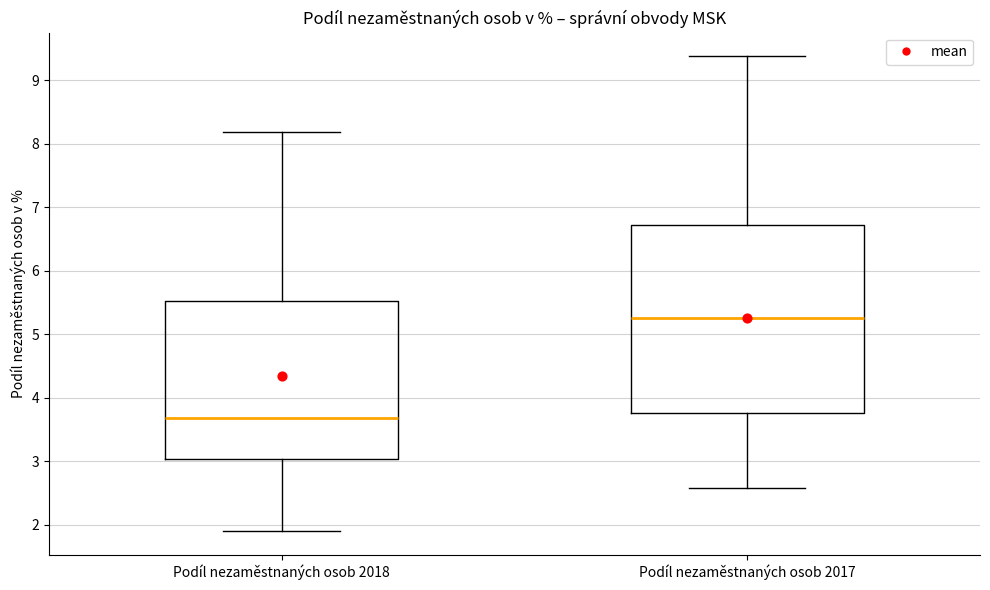

Comparing the boxes themselves (not the whiskers), which one is the tallest?

Podíl nezaměstnaných osob 2017